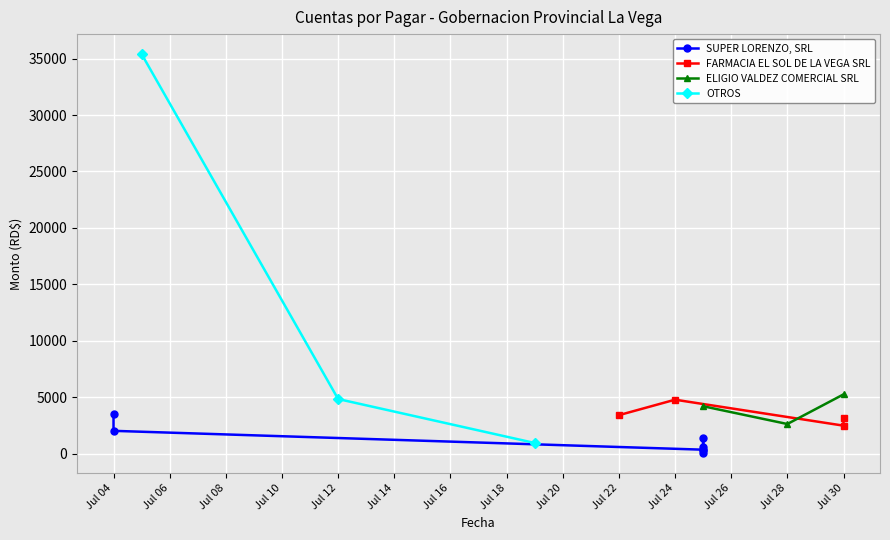

How many categories are shown in the chart?

17